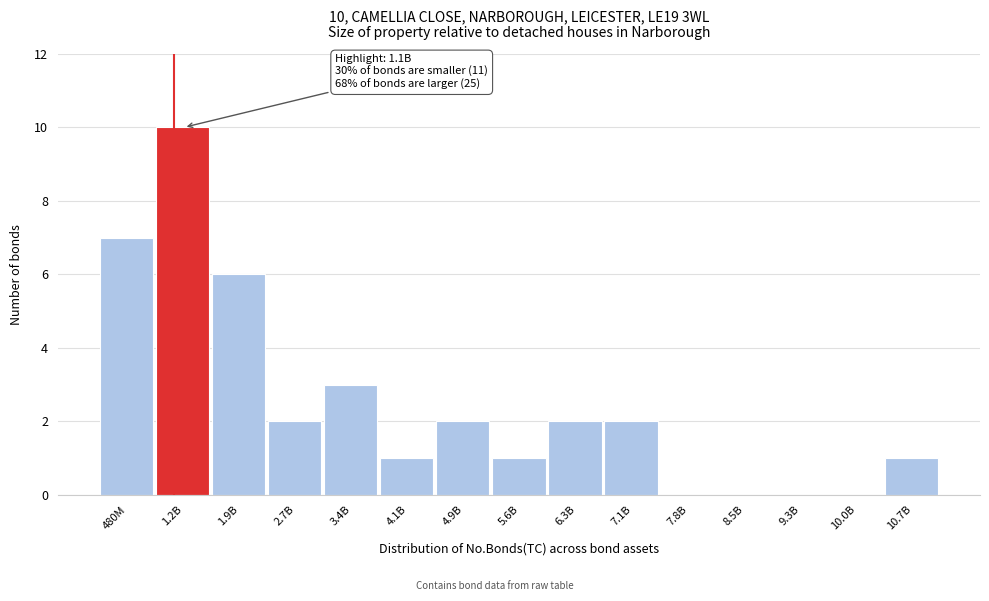

Reading left to right, list all the values displayed in this chart.

480M=7	1.2B=10	1.9B=6	2.7B=2	3.4B=3	4.1B=1	4.9B=2	5.6B=1	6.3B=2	7.1B=2	7.8B=0	8.5B=0	9.3B=0	10.0B=0	10.7B=1